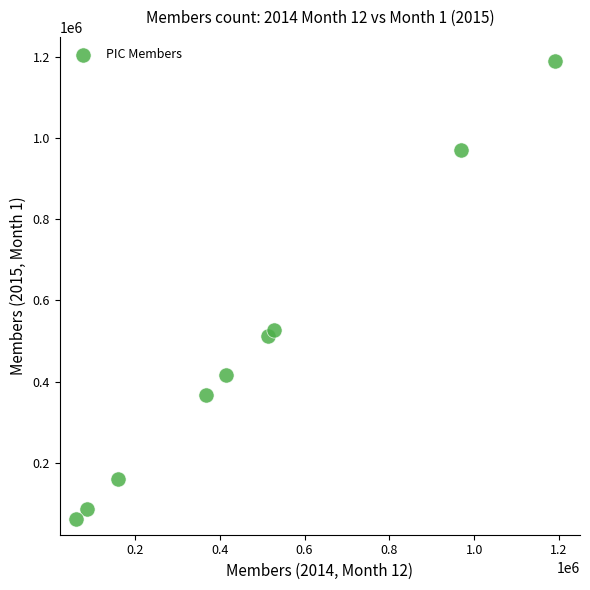

What is the range of Y values (max minus min)?

1129693